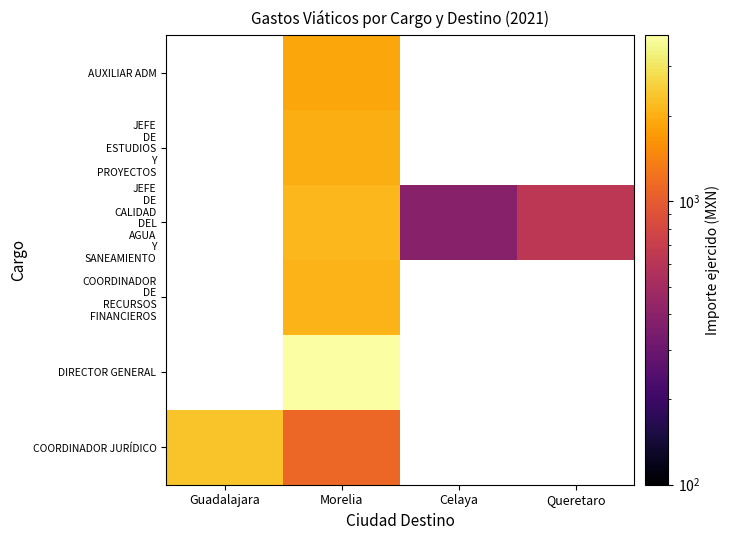

Is it true that COORDINADOR JURÍDICO equals 2321.0 at Guadalajara?

True